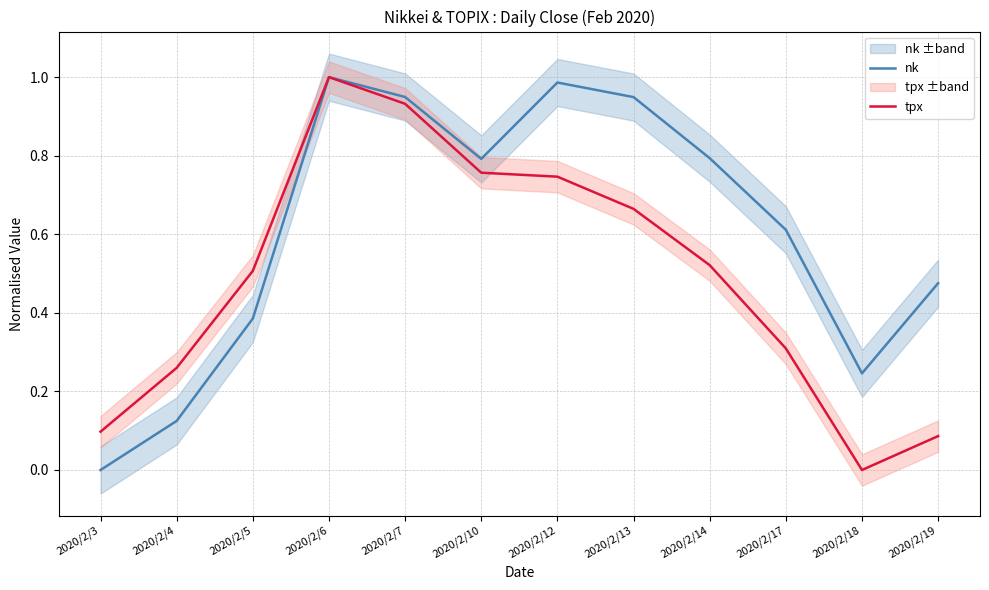

What is the average value of the nk series?

0.6